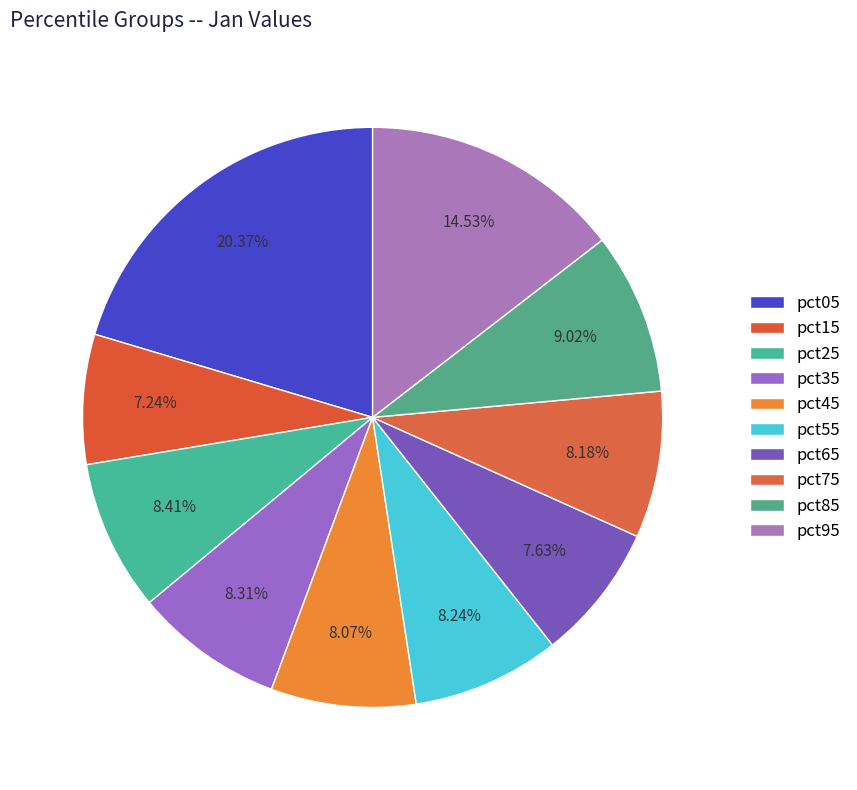

Is the sum of pct95 and pct65 greater than half?

No